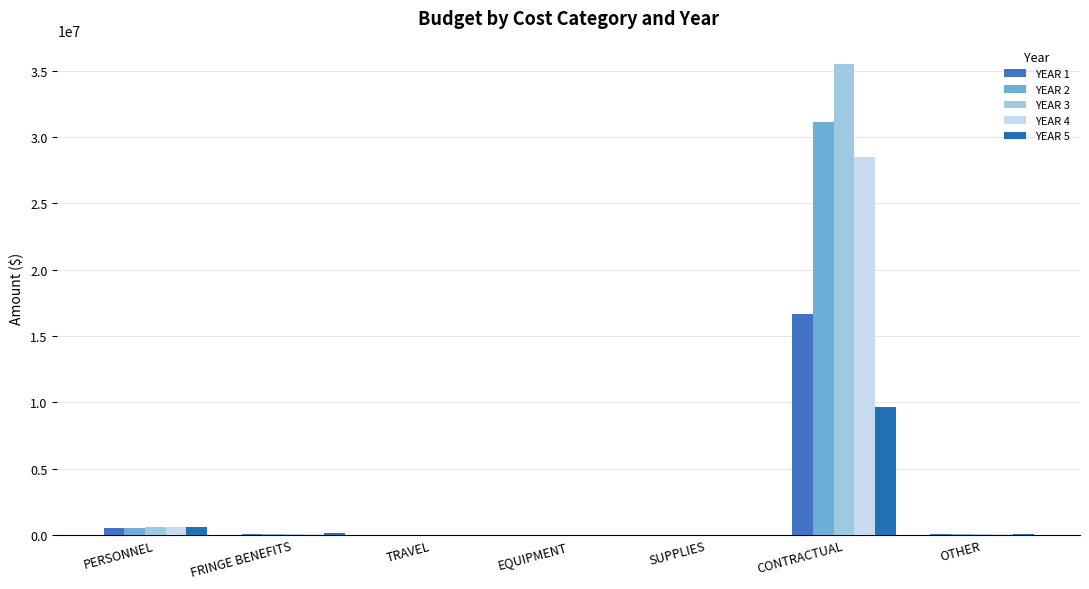

What is the value of the YEAR 2 bar at the 5th from the left?

3000